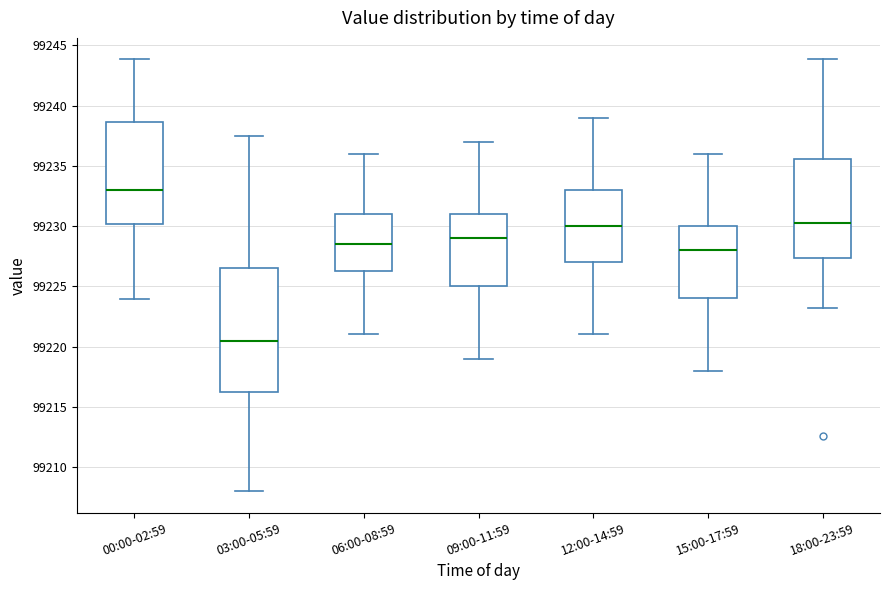

Comparing the boxes themselves (not the whiskers), which one is the tallest?

03:00-05:59